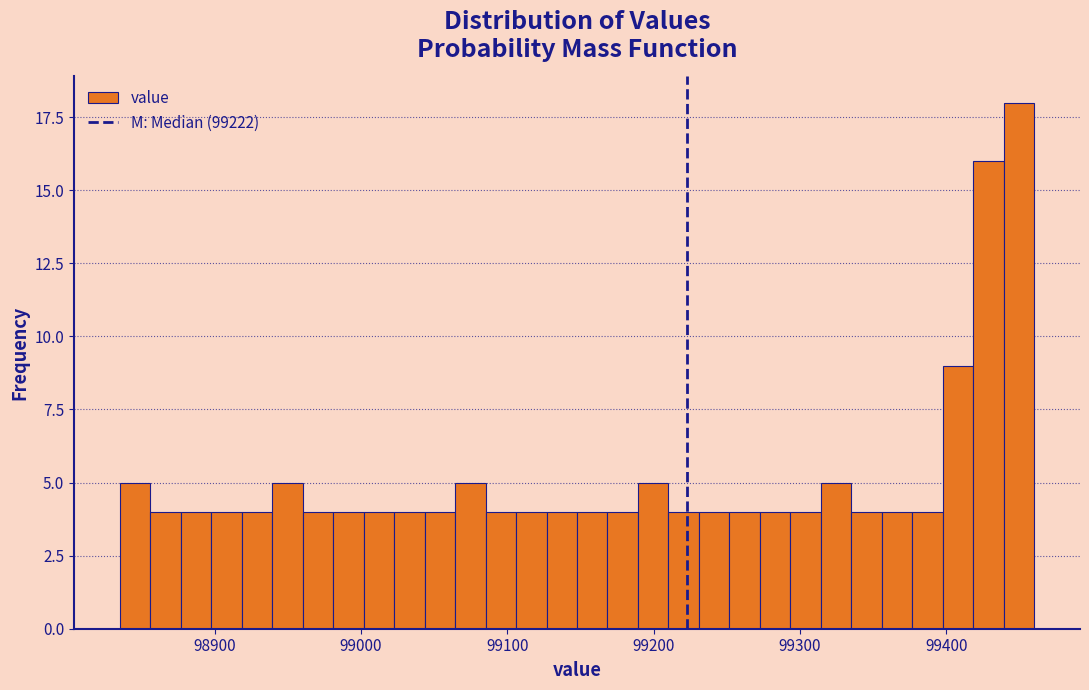

Around what value on the x-axis is the tallest bar? Give the approximate position of its centre, as read against the axis.

99450